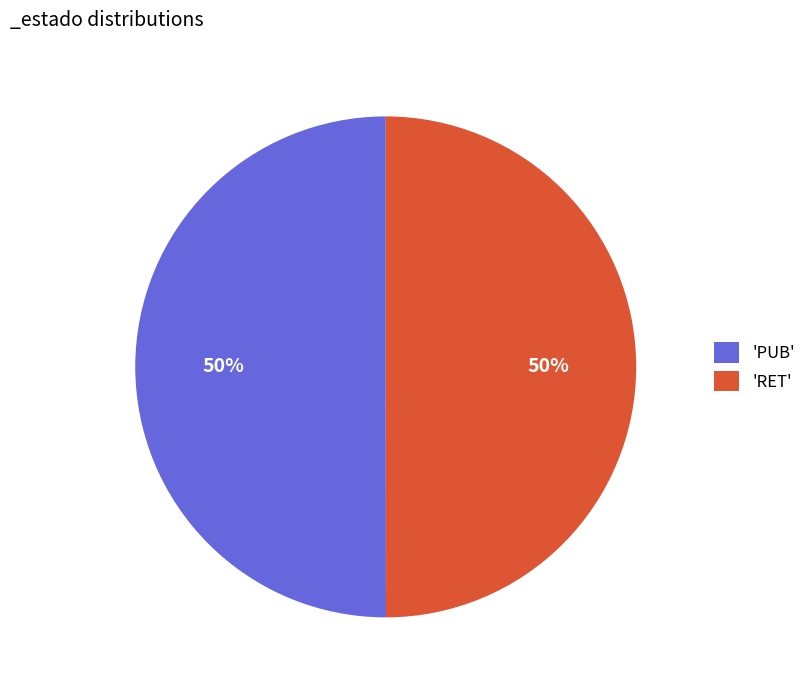

Count the number of slices in the pie.

2